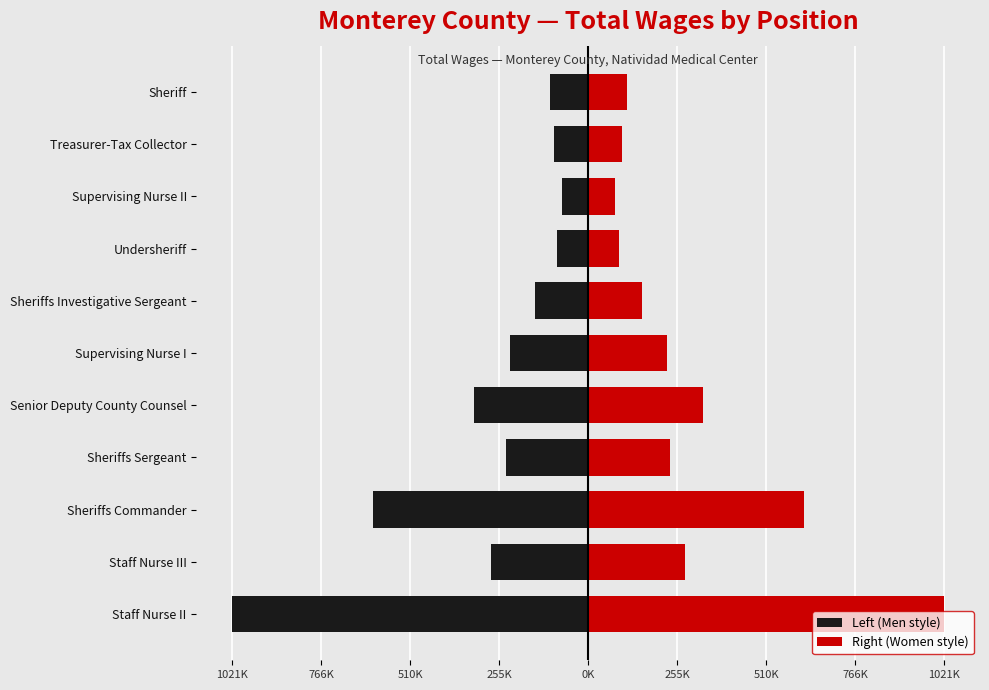

What is the average value of the Left (Men style) series?

-293987.0